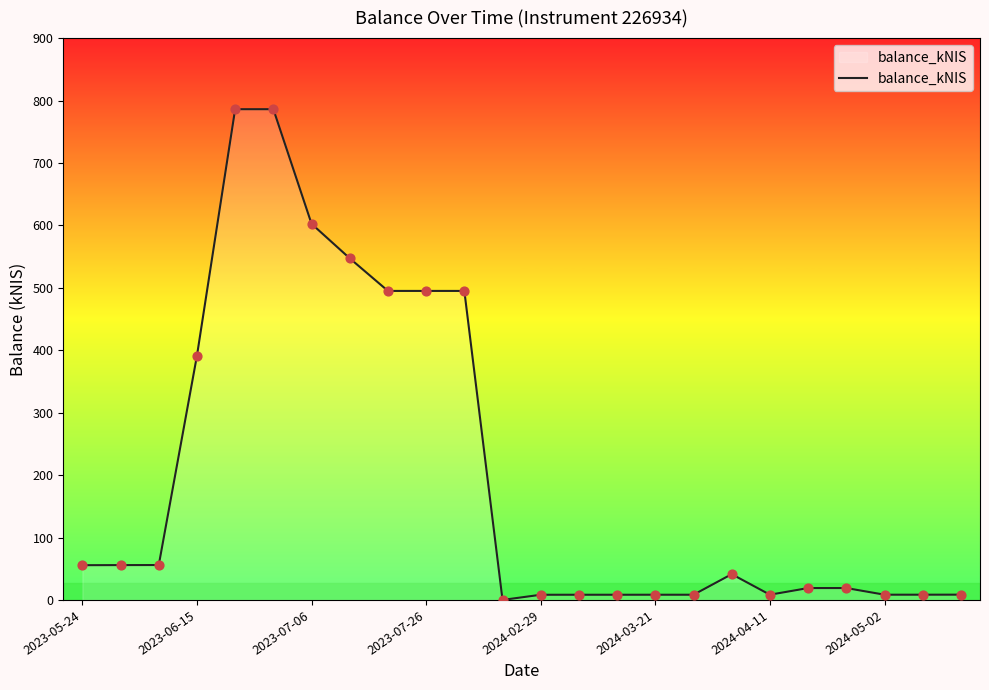

Does the chart have visible grid lines?

No